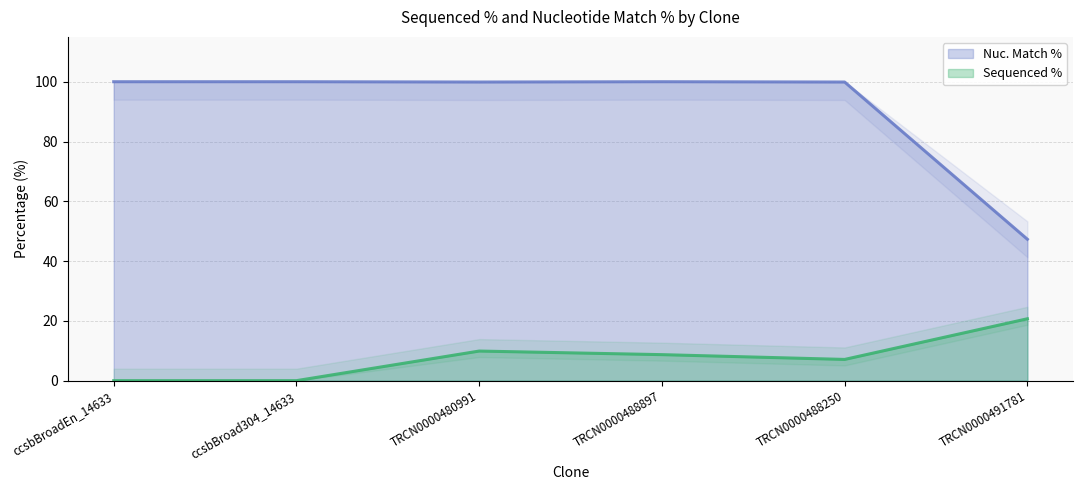

At ccsbBroad304_14633, list the series in order from smallest to largest.

Sequenced %, Nuc. Match %